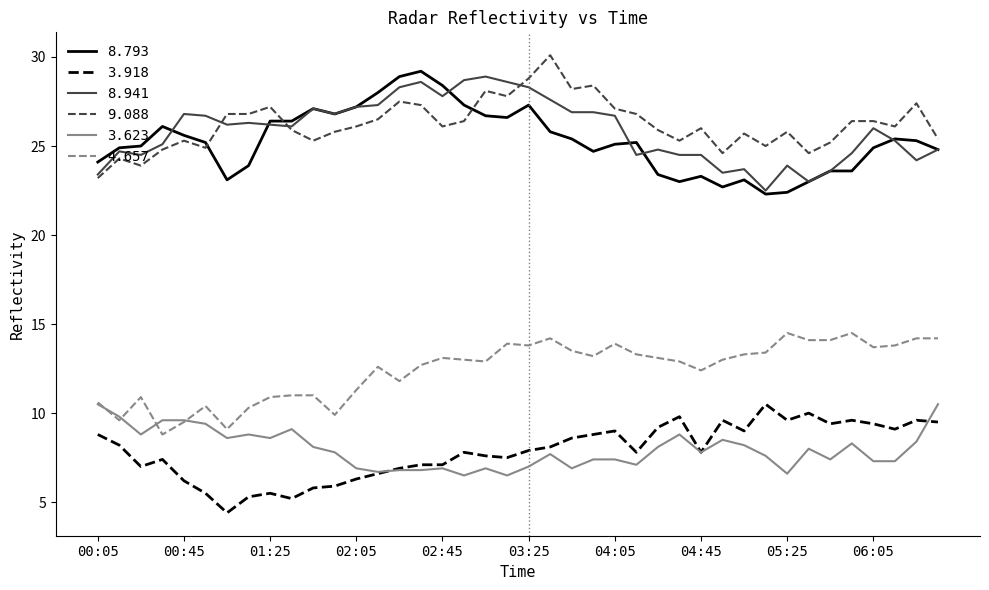

True or false: 3.623 and 8.793 cross at least once.

False